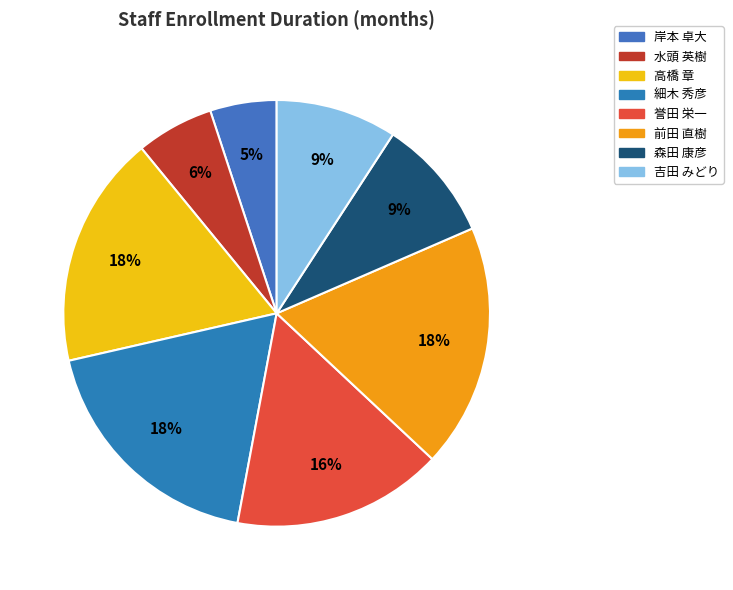

Approximately how many times larger is the value at 水頭 英樹 compared to 前田 直樹?

0.3